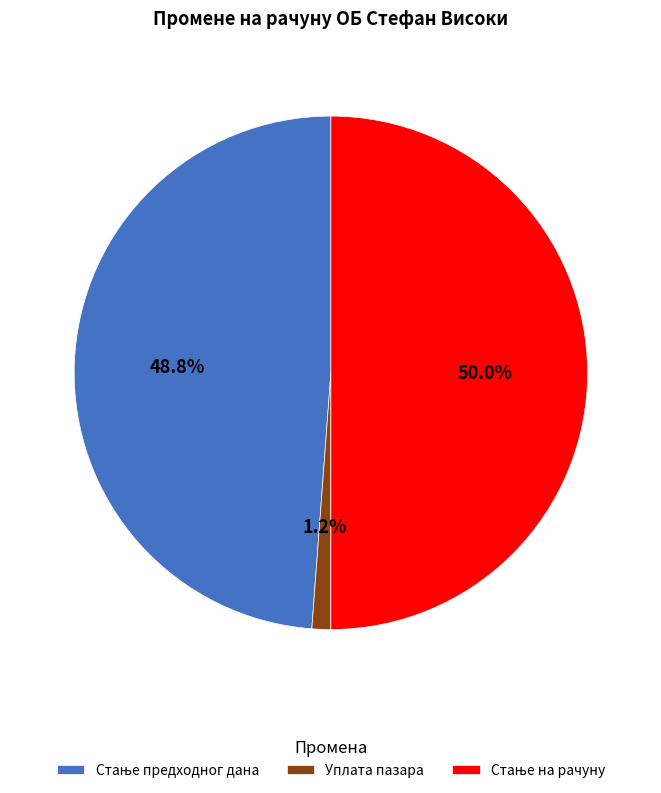

Which category has the smallest portion of the pie?

Уплата пазара